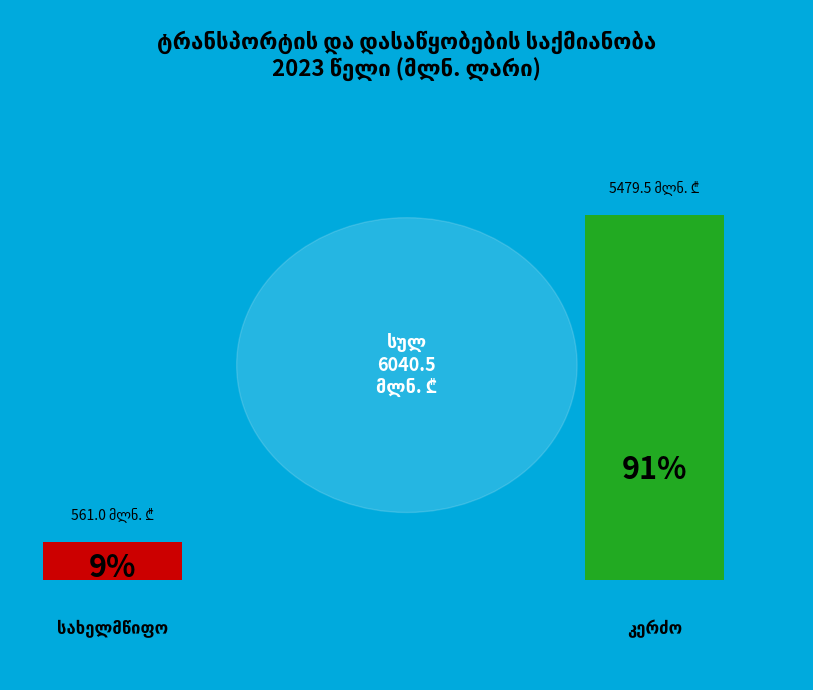

How many segments does this pie chart have?

2